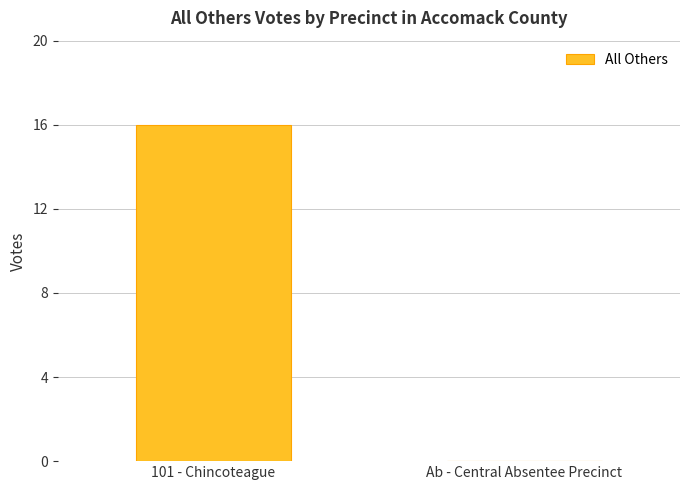

What is the maximum value shown in the chart?

16